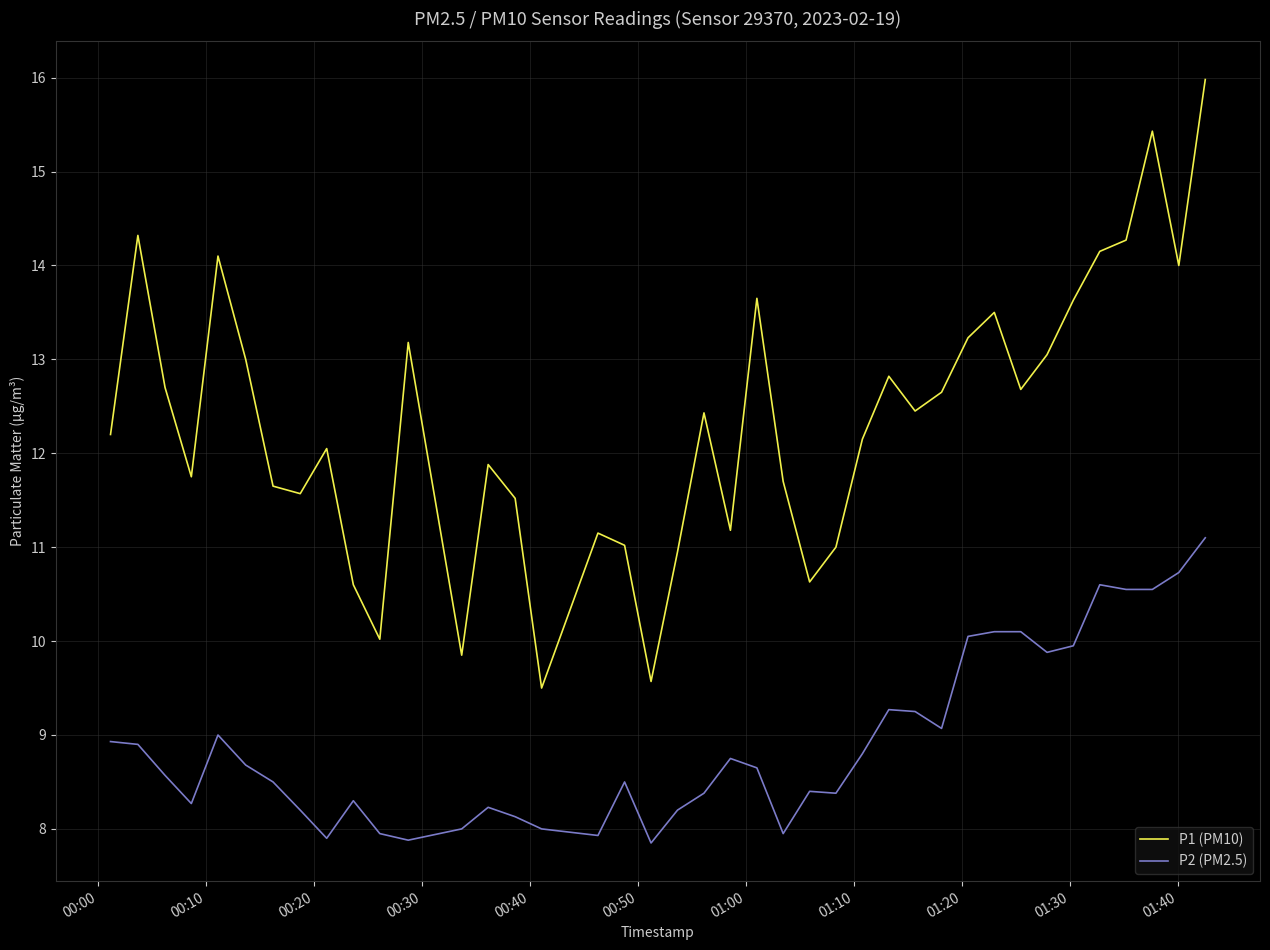

What is the difference between the second highest and second lowest values in the P1 (PM10) series?

5.9